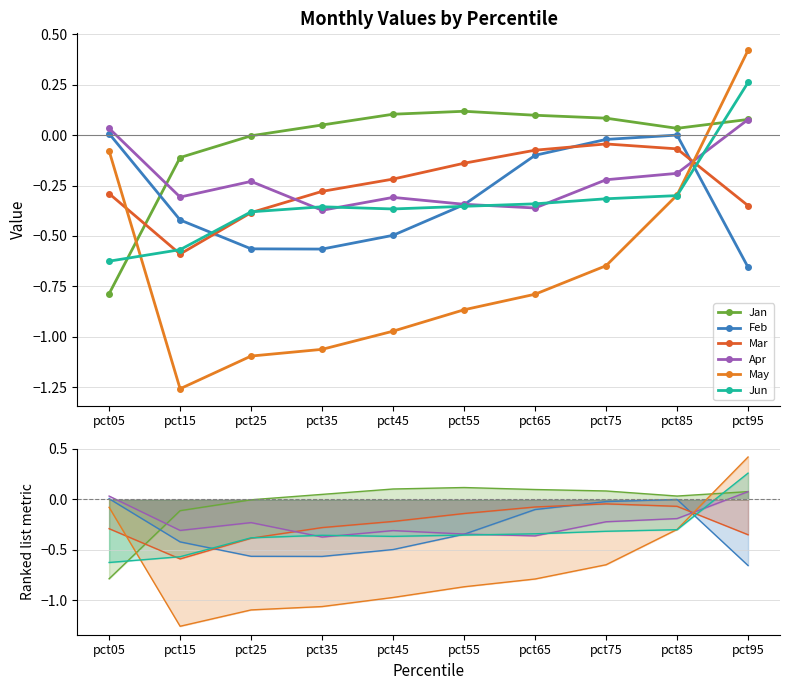

Count the number of categories in the chart.

10